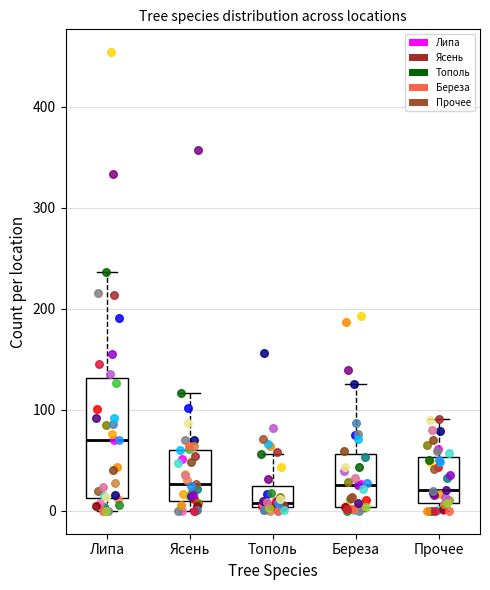

Comparing the boxes themselves (not the whiskers), which one is the tallest?

Липа